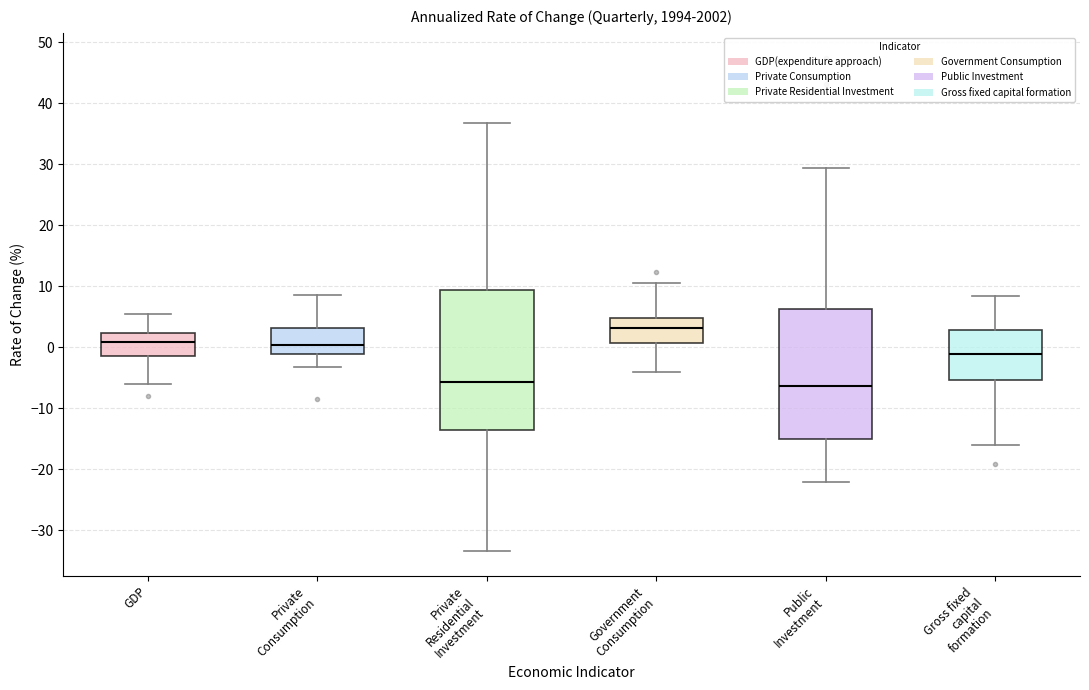

Where does the median line of the box for Government Consumption sit on the y-axis? The values are not printed on the chart, so give them approximately, as read against the axis.

3